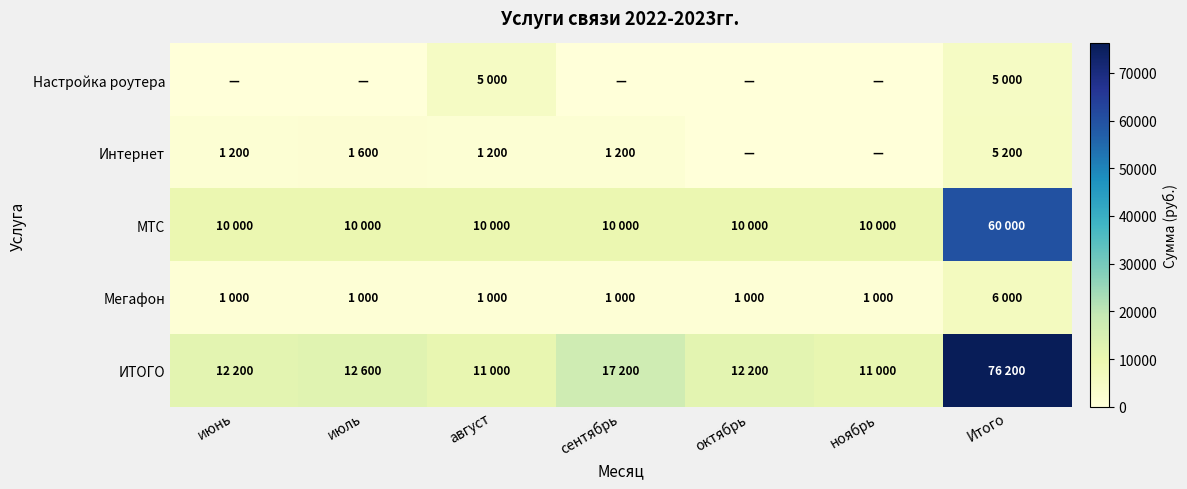

Reading left to right, what are all the values shown in this chart?

Настройка роутера: июнь=0	июль=0	август=5000	сентябрь=0	октябрь=0	ноябрь=0	Итого=5000
Интернет: июнь=1200	июль=1600	август=1200	сентябрь=1200	октябрь=0	ноябрь=0	Итого=5200
МТС: июнь=10000	июль=10000	август=10000	сентябрь=10000	октябрь=10000	ноябрь=10000	Итого=60000
Мегафон: июнь=1000	июль=1000	август=1000	сентябрь=1000	октябрь=1000	ноябрь=1000	Итого=6000
ИТОГО: июнь=12200	июль=12600	август=11000	сентябрь=17200	октябрь=12200	ноябрь=11000	Итого=76200